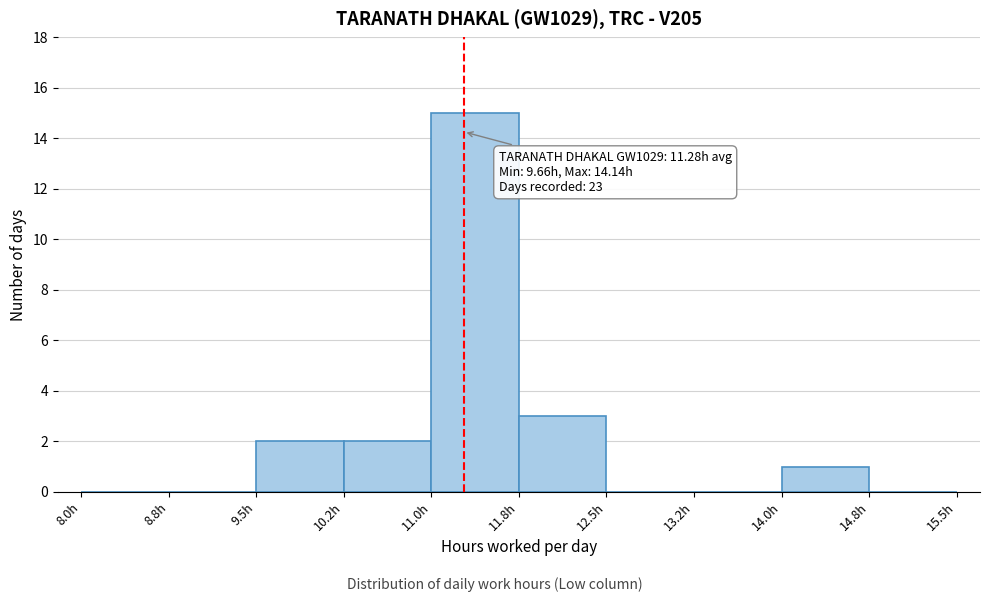

Over which range of the x-axis is the bar tallest?

11.00 to 11.75